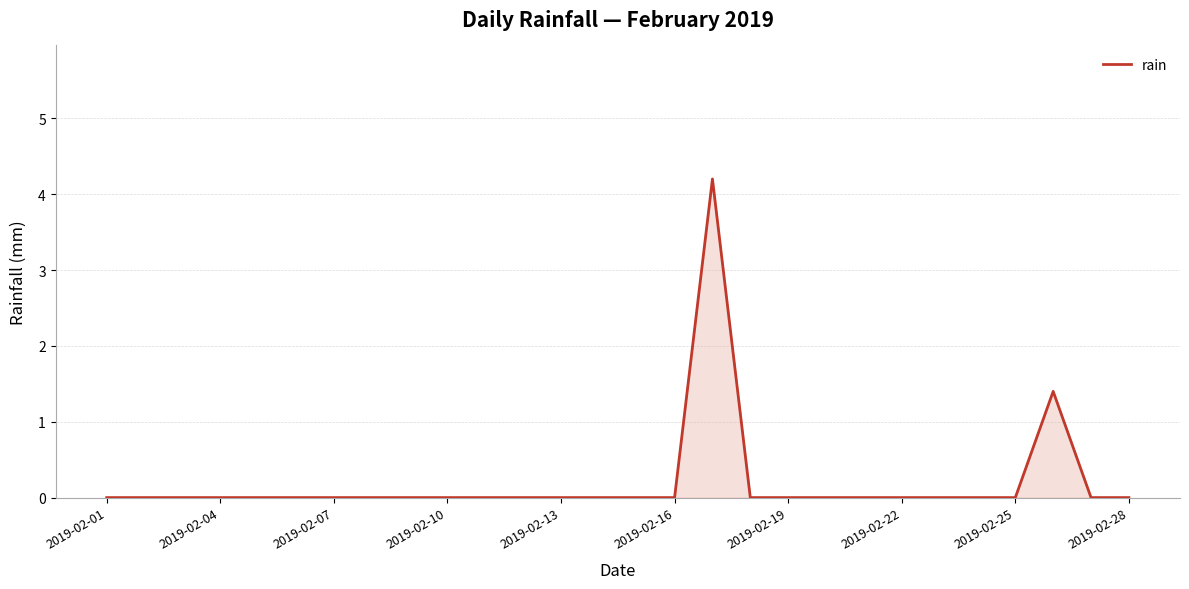

What is the greatest value displayed?

4.2